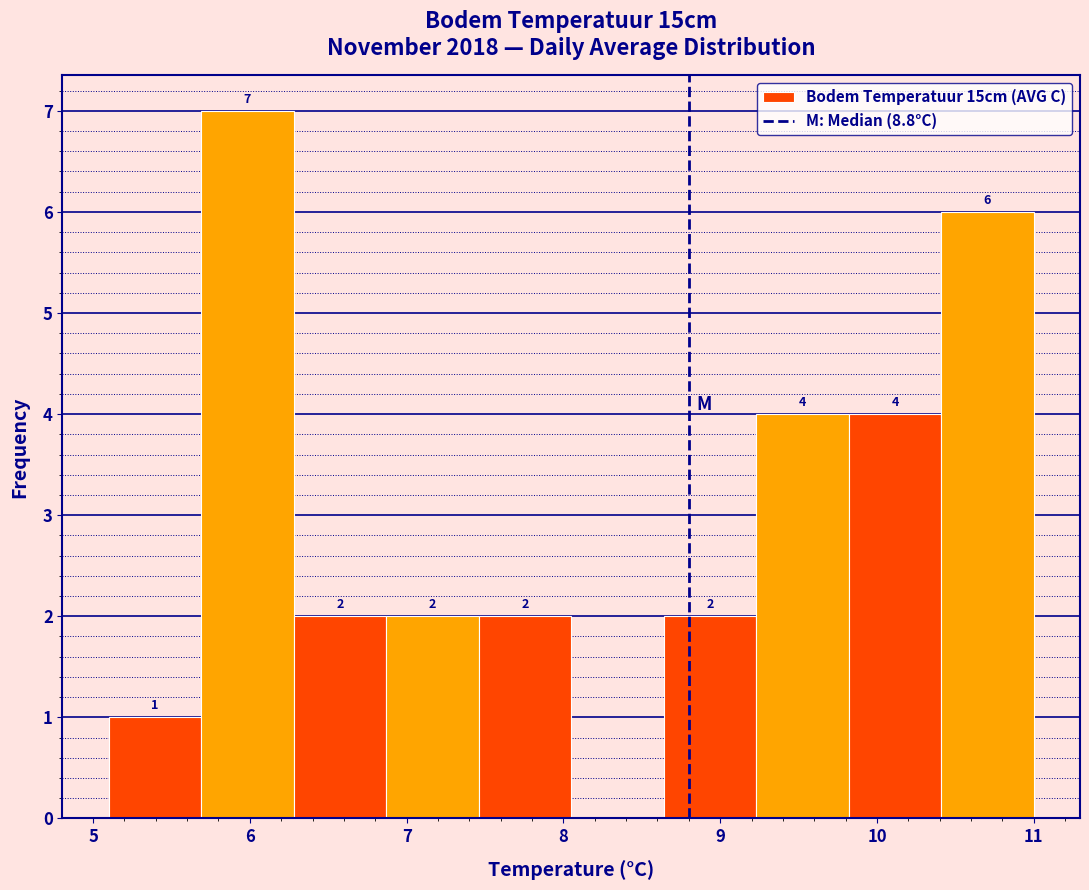

Which range on the x-axis has the tallest bar?

5.69 to 6.28